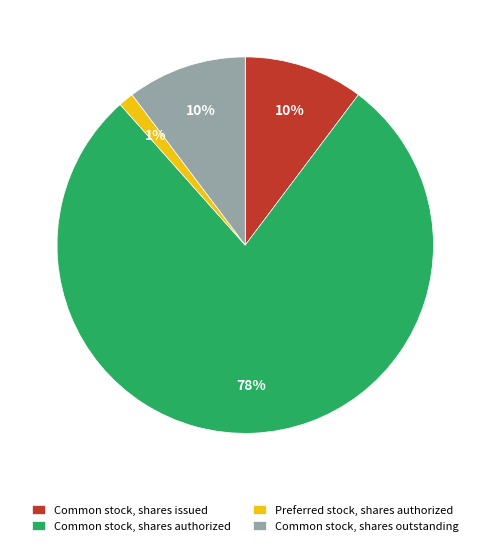

To the nearest percent, what is the difference between the Common stock, shares issued and Preferred stock, shares authorized slice percentages?

9%